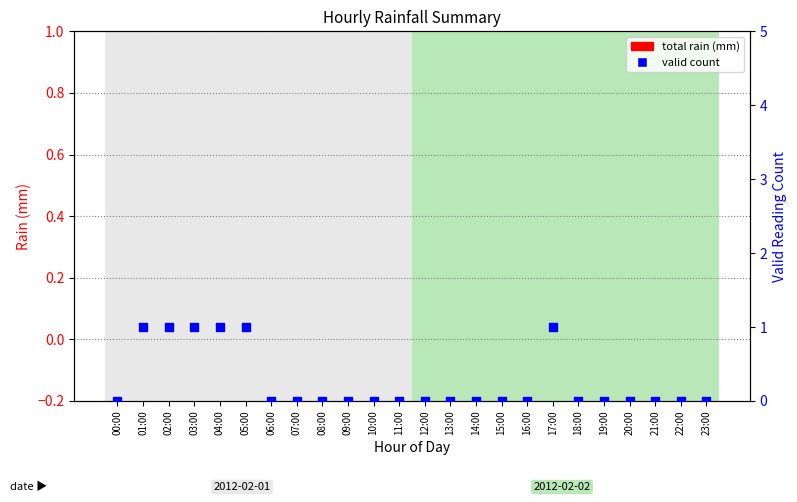

What are all the series names shown in the legend?

total rain, valid count